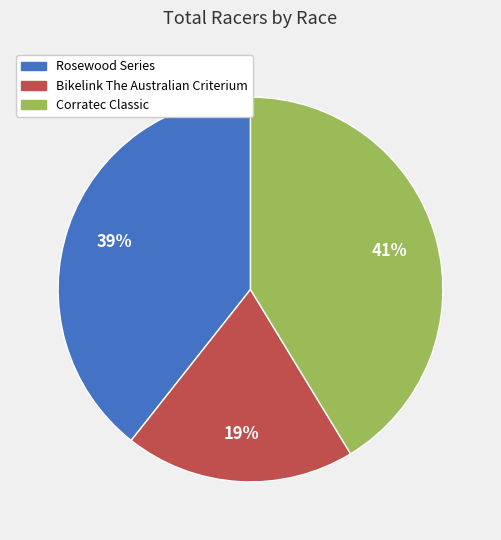

Combined, do Rosewood Series and Corratec Classic account for over 50%?

Yes